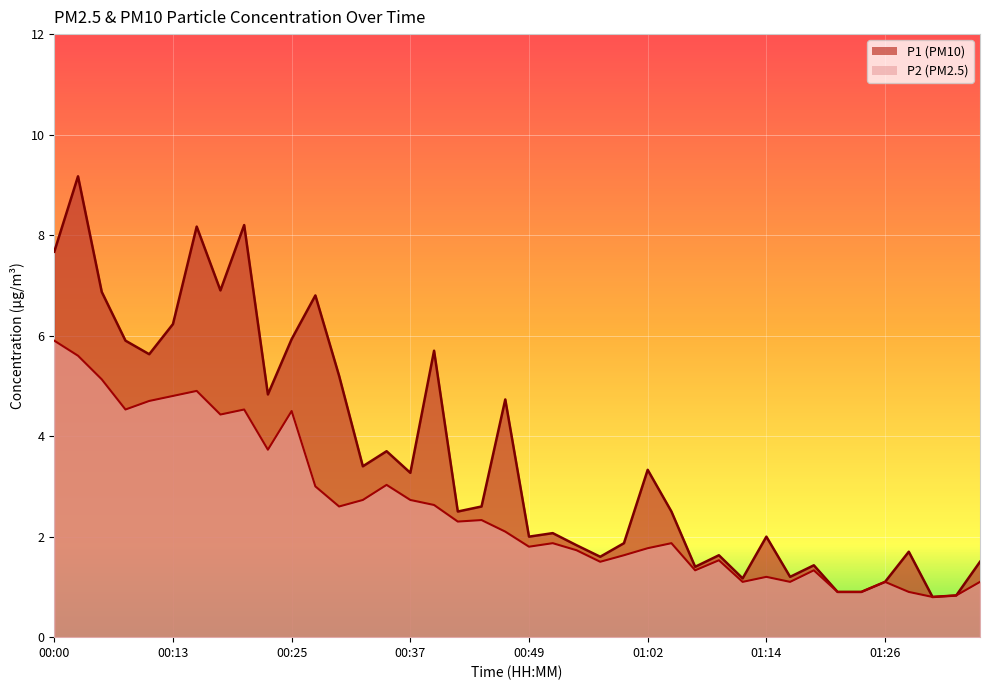

What is the label of the 22nd point from the right?

00:45